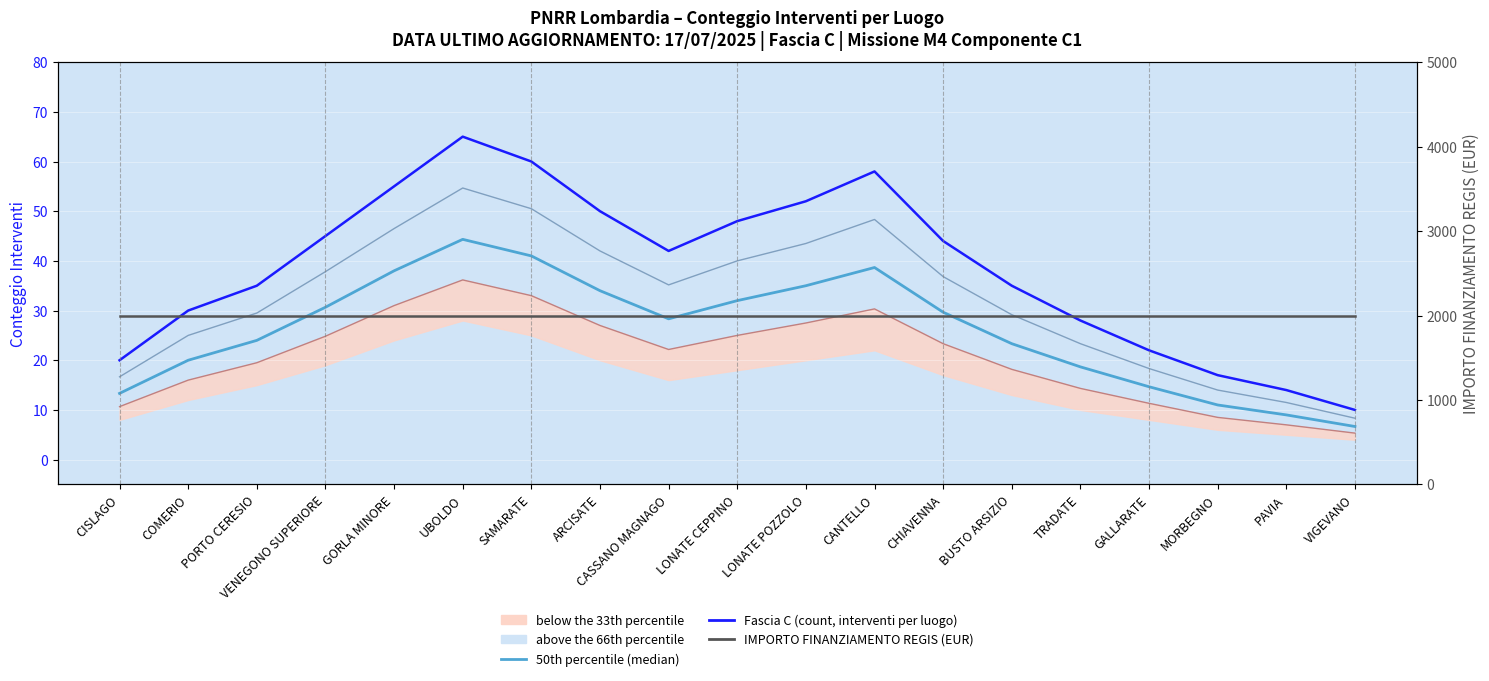

Reading right to left, transcribe all the data shown in this chart.

33th percentile: VIGEVANO=5.3	PAVIA=7.0	MORBEGNO=8.5	GALLARATE=11.3	TRADATE=14.3	BUSTO ARSIZIO=18.2	CHIAVENNA=23.3	CANTELLO=30.3	LONATE POZZOLO=27.5	LONATE CEPPINO=25.0	CASSANO MAGNAGO=22.2	ARCISATE=27.0	SAMARATE=33.0	UBOLDO=36.2	GORLA MINORE=31.0	VENEGONO SUPERIORE=24.8	PORTO CERESIO=19.5	COMERIO=16.0	CISLAGO=10.7
66th percentile: VIGEVANO=8.3	PAVIA=11.5	MORBEGNO=14.0	GALLARATE=18.3	TRADATE=23.3	BUSTO ARSIZIO=29.2	CHIAVENNA=36.8	CANTELLO=48.3	LONATE POZZOLO=43.5	LONATE CEPPINO=40.0	CASSANO MAGNAGO=35.2	ARCISATE=42.0	SAMARATE=50.5	UBOLDO=54.7	GORLA MINORE=46.5	VENEGONO SUPERIORE=37.8	PORTO CERESIO=29.5	COMERIO=25.0	CISLAGO=16.7
50th percentile (median): VIGEVANO=6.7	PAVIA=9.0	MORBEGNO=11.0	GALLARATE=14.7	TRADATE=18.7	BUSTO ARSIZIO=23.3	CHIAVENNA=29.7	CANTELLO=38.7	LONATE POZZOLO=35.0	LONATE CEPPINO=32.0	CASSANO MAGNAGO=28.3	ARCISATE=34.0	SAMARATE=41.0	UBOLDO=44.3	GORLA MINORE=38.0	VENEGONO SUPERIORE=30.7	PORTO CERESIO=24.0	COMERIO=20.0	CISLAGO=13.3
Fascia C (count, interventi per luogo): VIGEVANO=10.0	PAVIA=14.0	MORBEGNO=17.0	GALLARATE=22.0	TRADATE=28.0	BUSTO ARSIZIO=35.0	CHIAVENNA=44.0	CANTELLO=58.0	LONATE POZZOLO=52.0	LONATE CEPPINO=48.0	CASSANO MAGNAGO=42.0	ARCISATE=50.0	SAMARATE=60.0	UBOLDO=65.0	GORLA MINORE=55.0	VENEGONO SUPERIORE=45.0	PORTO CERESIO=35.0	COMERIO=30.0	CISLAGO=20.0
IMPORTO FINANZIAMENTO REGIS (EUR): VIGEVANO=2000.0	PAVIA=2000.0	MORBEGNO=2000.0	GALLARATE=2000.0	TRADATE=2000.0	BUSTO ARSIZIO=2000.0	CHIAVENNA=2000.0	CANTELLO=2000.0	LONATE POZZOLO=2000.0	LONATE CEPPINO=2000.0	CASSANO MAGNAGO=2000.0	ARCISATE=2000.0	SAMARATE=2000.0	UBOLDO=2000.0	GORLA MINORE=2000.0	VENEGONO SUPERIORE=2000.0	PORTO CERESIO=2000.0	COMERIO=2000.0	CISLAGO=2000.0